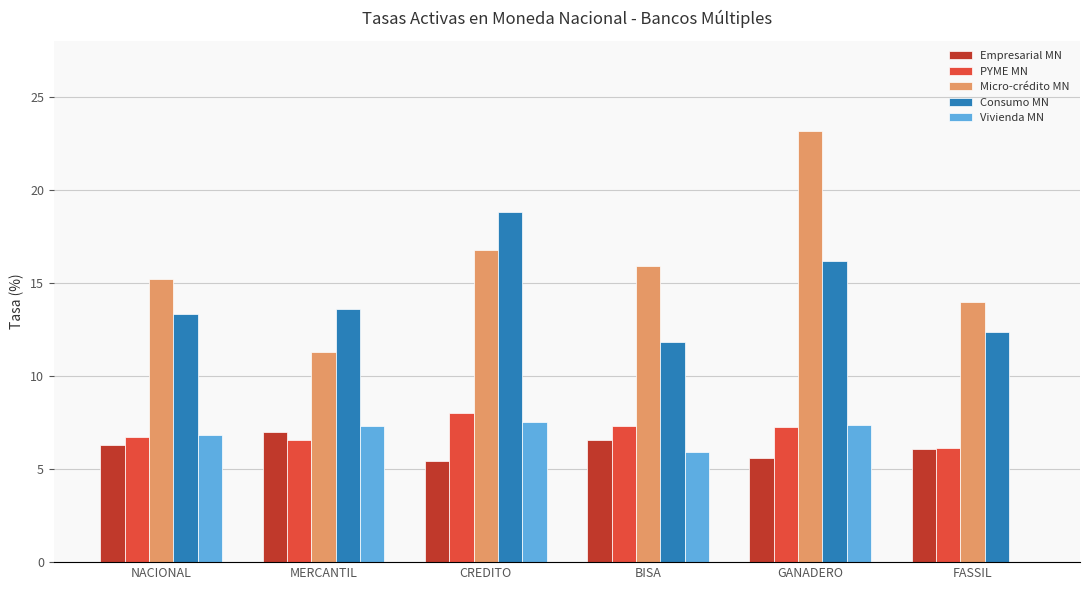

What is the sum of the Empresarial MN values at NACIONAL and BISA?

12.9